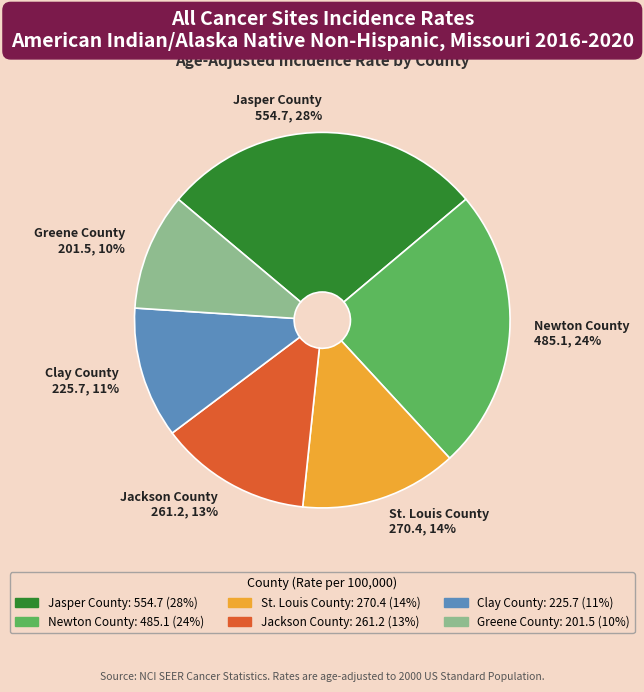

Is there any slice that represents more than half of the pie?

No